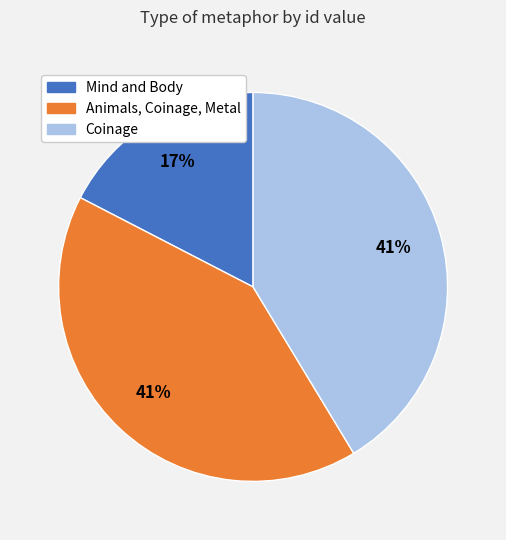

How many slices are in this pie chart?

3